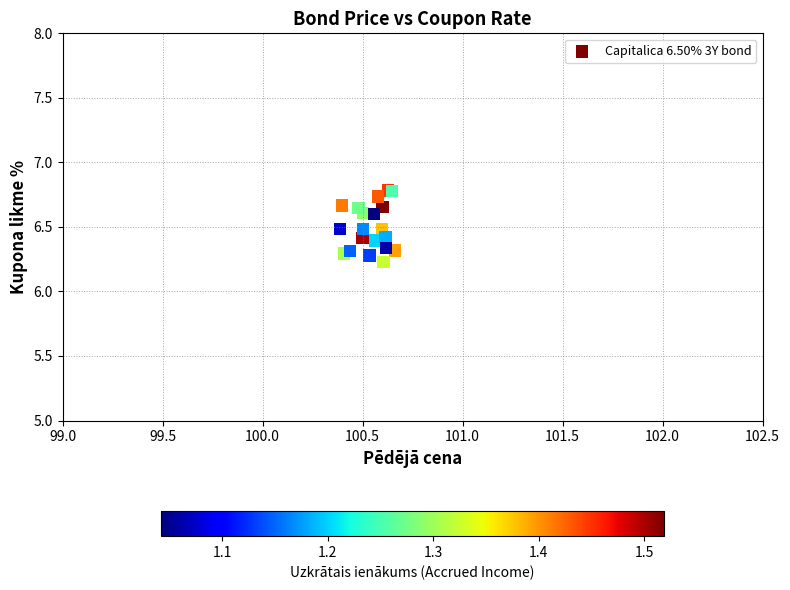

What Y value in the scatter plot is closest to 6?

6.2